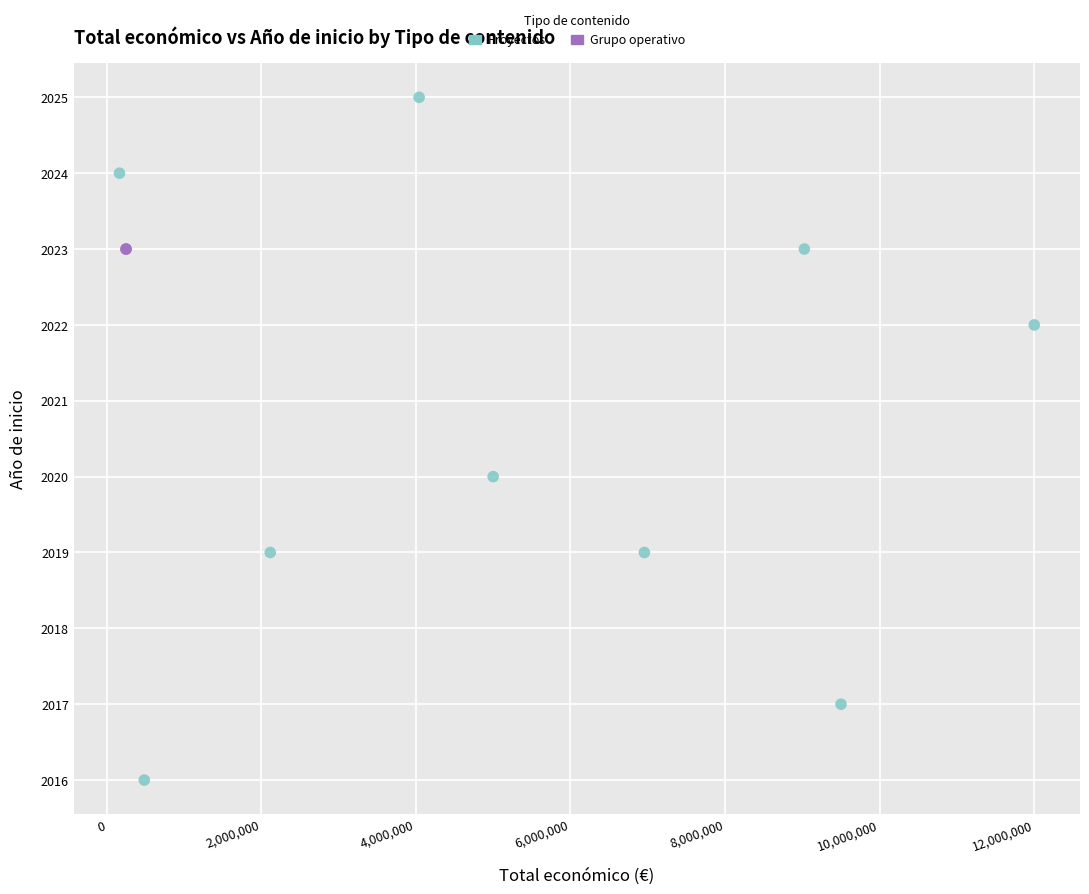

What are all the series names shown in the legend?

Proyectos, Grupo operativo